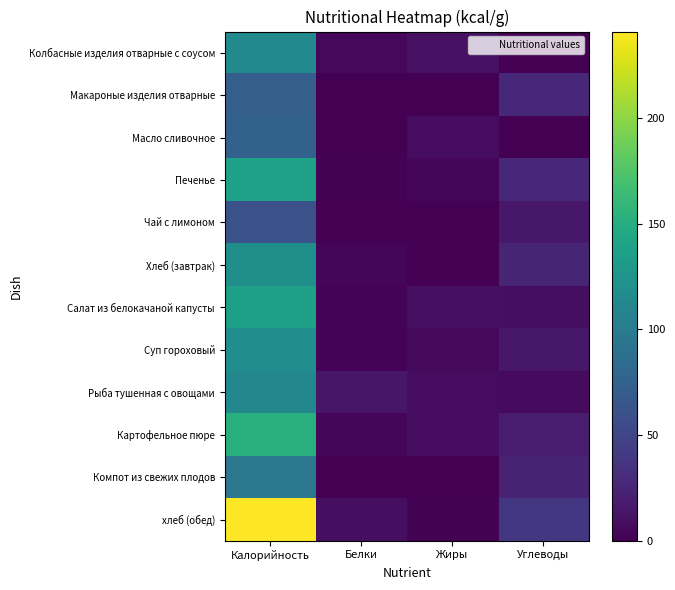

List the series in order of their peak value, lowest first.

Чай с лимоном, Макароные изделия отварные, Масло сливочное, Компот из свежих плодов, Рыба тушенная с овощами, Колбасные изделия отварные с соусом, Суп гороховый, Хлеб (завтрак), Салат из белокачаной капусты, Печенье, Картофельное пюре, хлеб (обед)